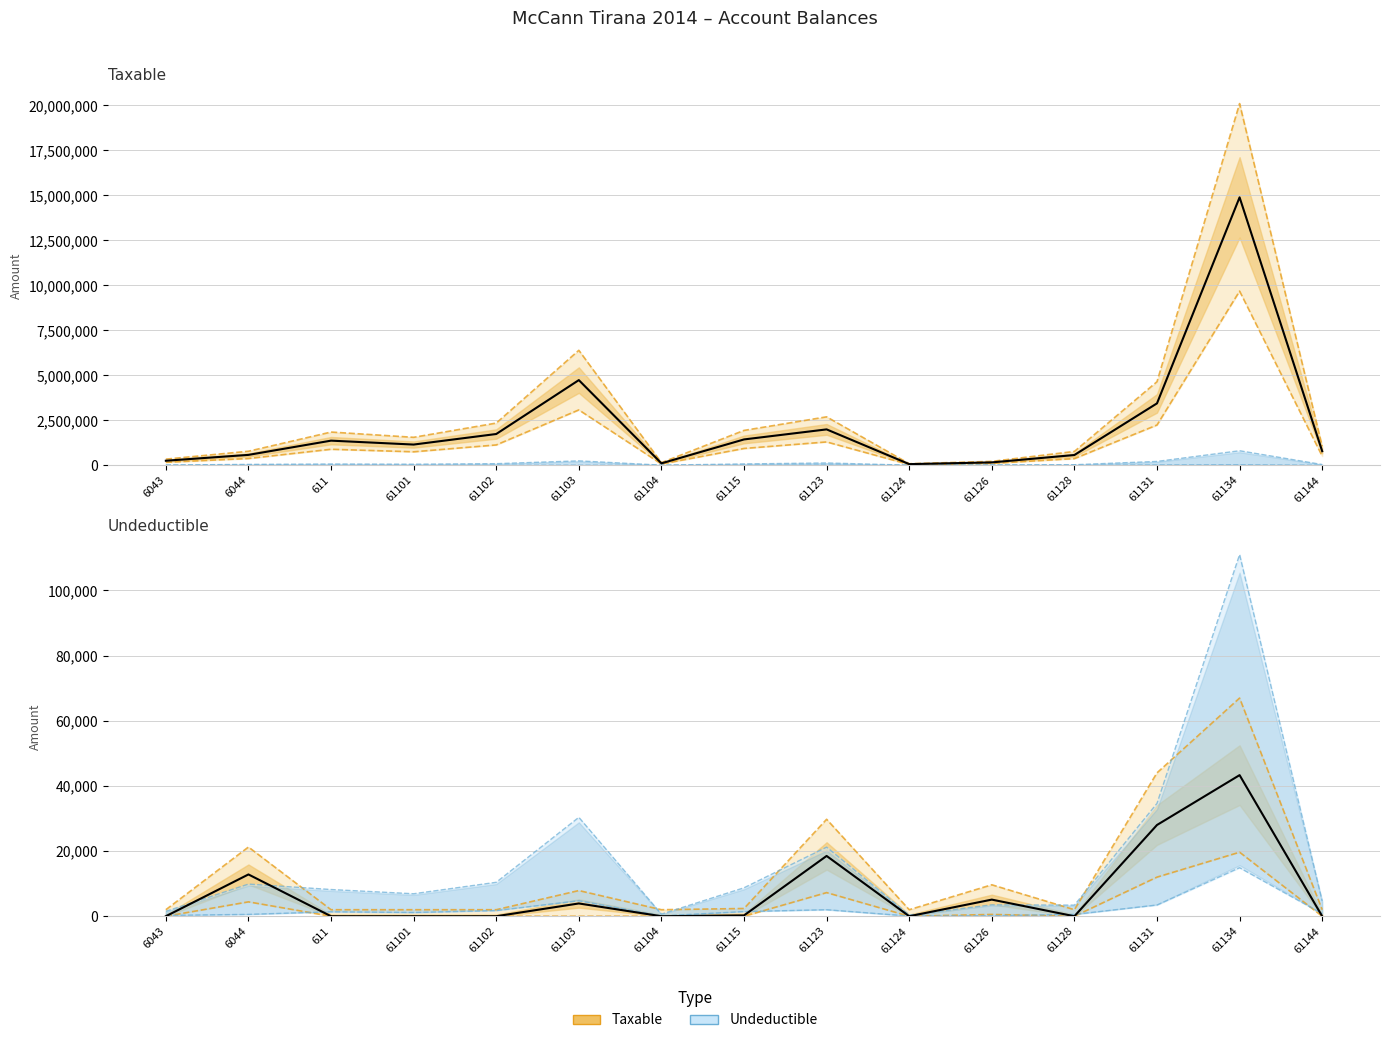

True or false: Undeductible and Taxable intersect in this chart.

False